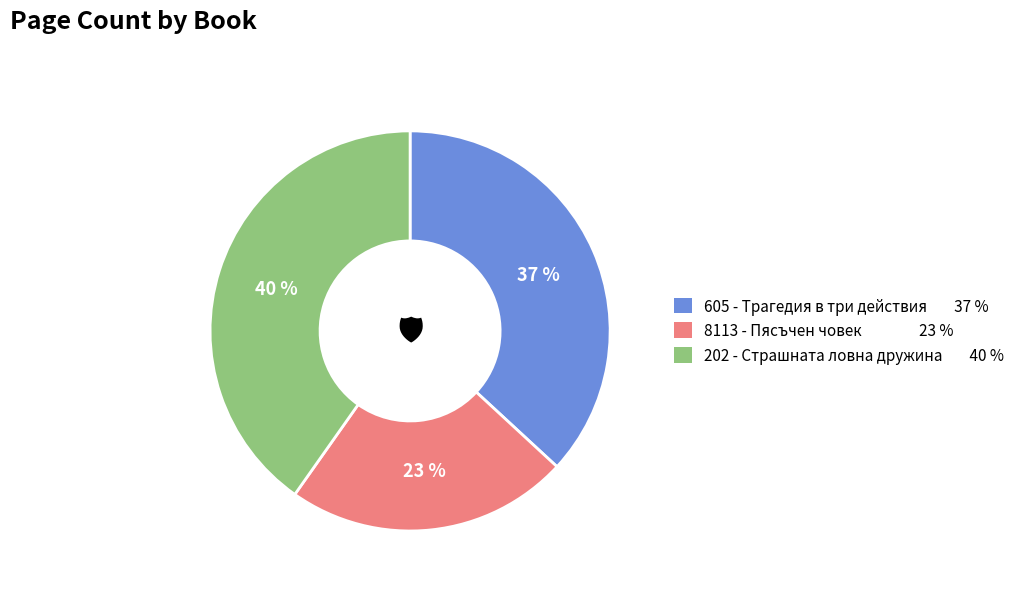

Is there a majority slice in this chart?

No